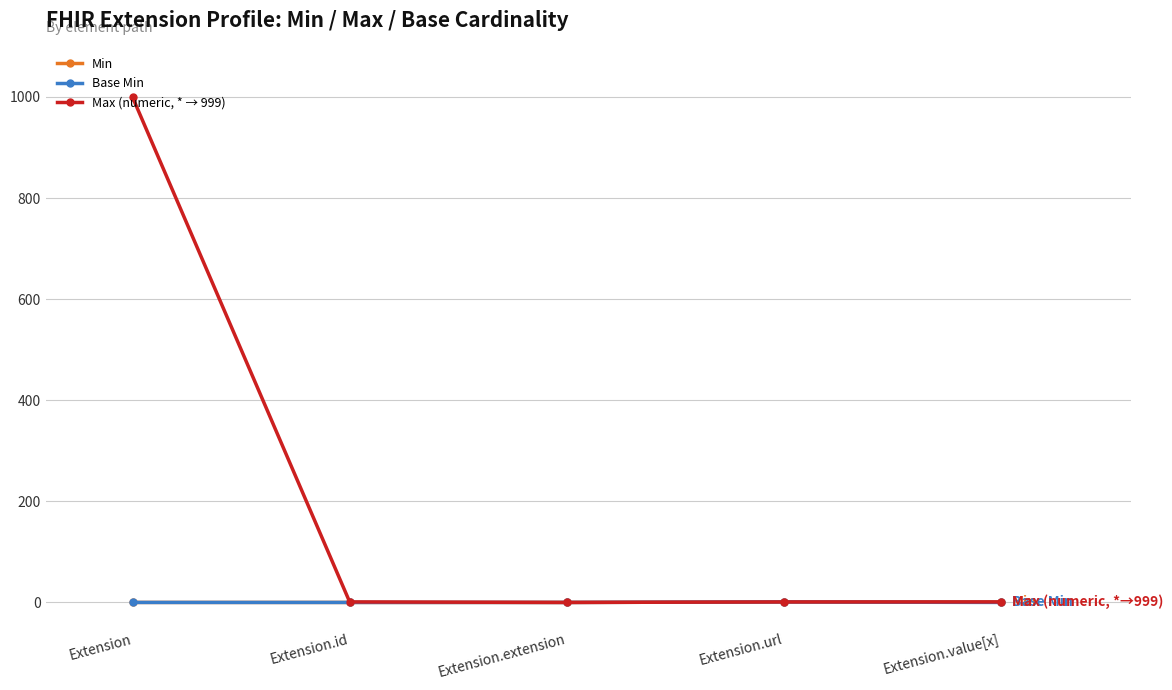

What is the label of the 1st point from the left?

Extension